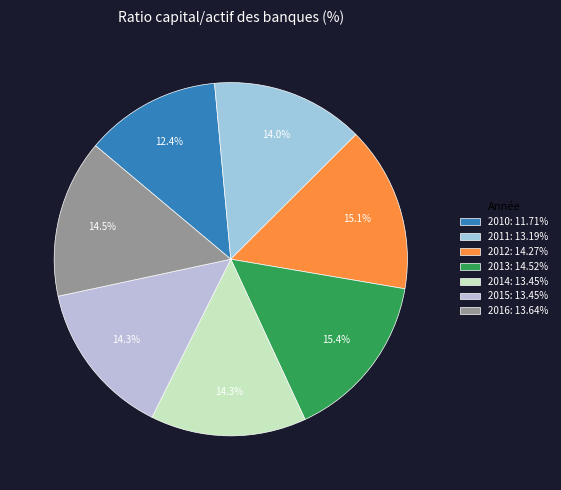

Is 2015 the majority of the pie?

No